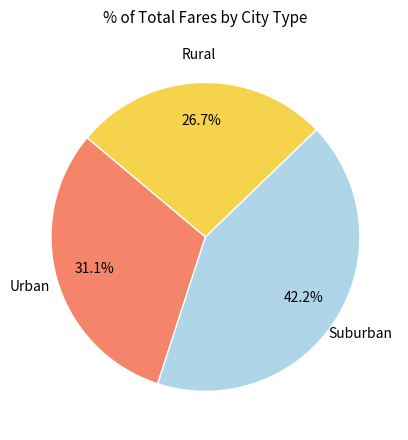

Do Urban and Rural together represent more than half of the pie?

Yes